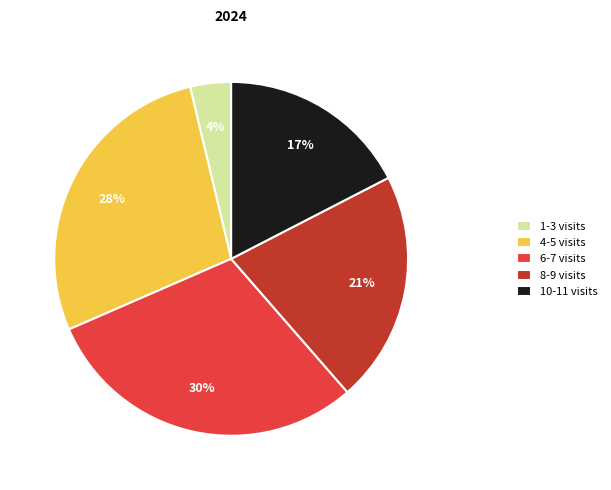

Which category has the smallest portion of the pie?

1-3 visits